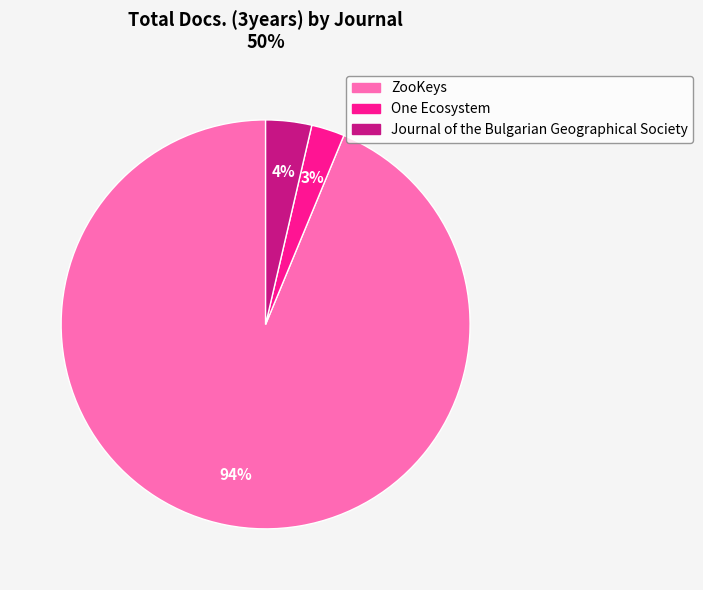

Is there any slice that represents more than half of the pie?

Yes